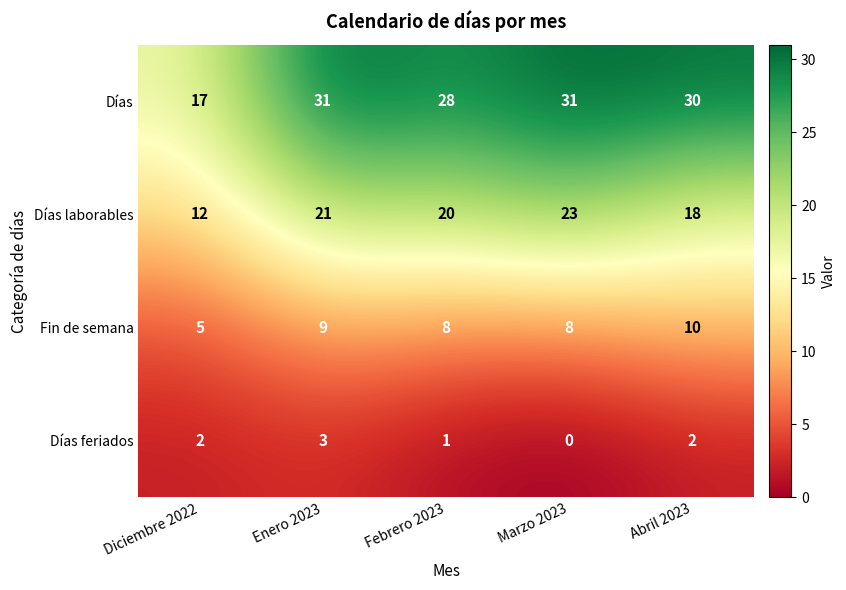

What is the total value across all series at Febrero 2023?

57